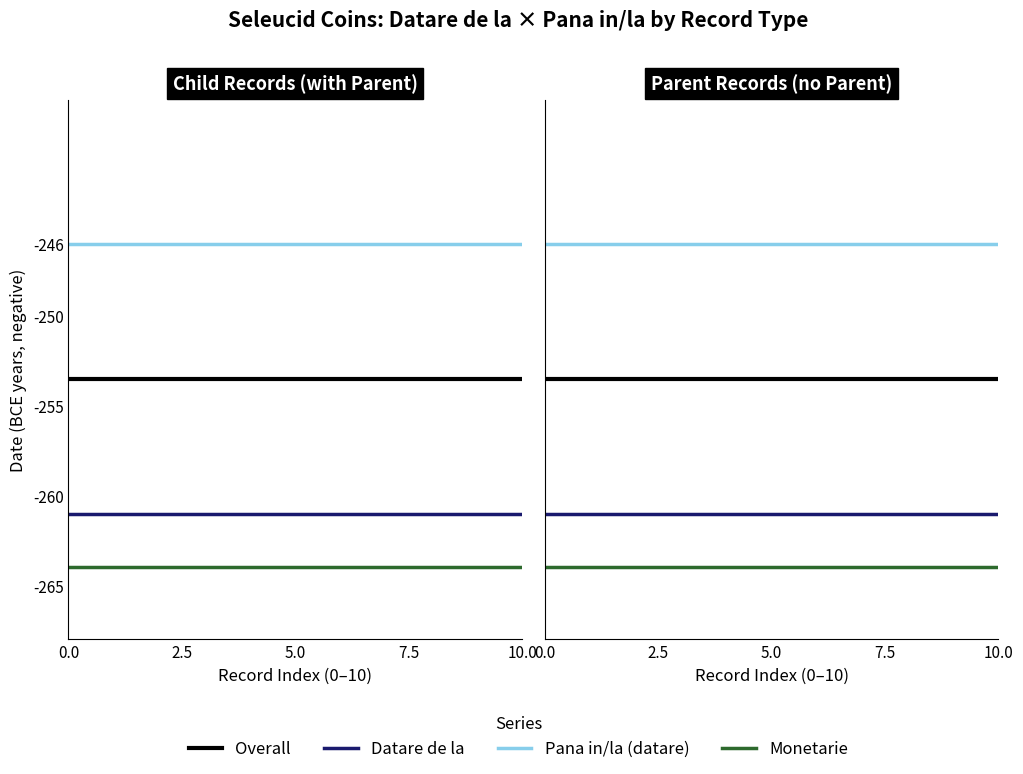

What is the sum of all Datare de la values?

-1044.0